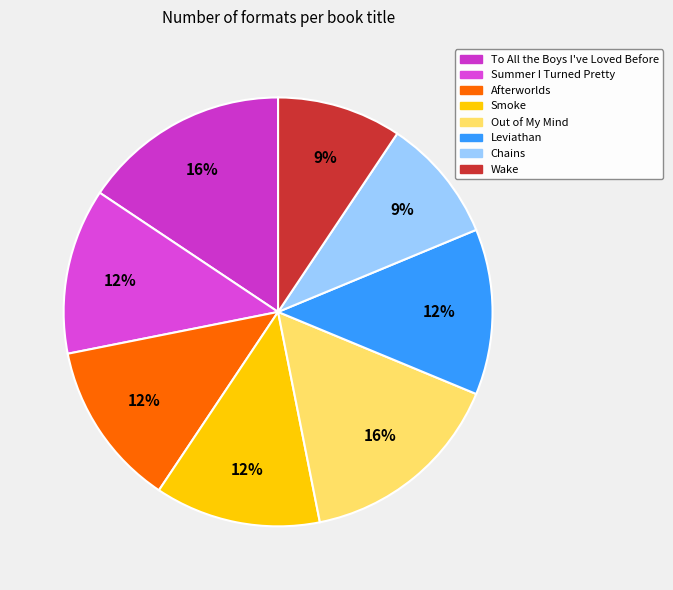

Is it true that Chains is 18% of the pie?

False